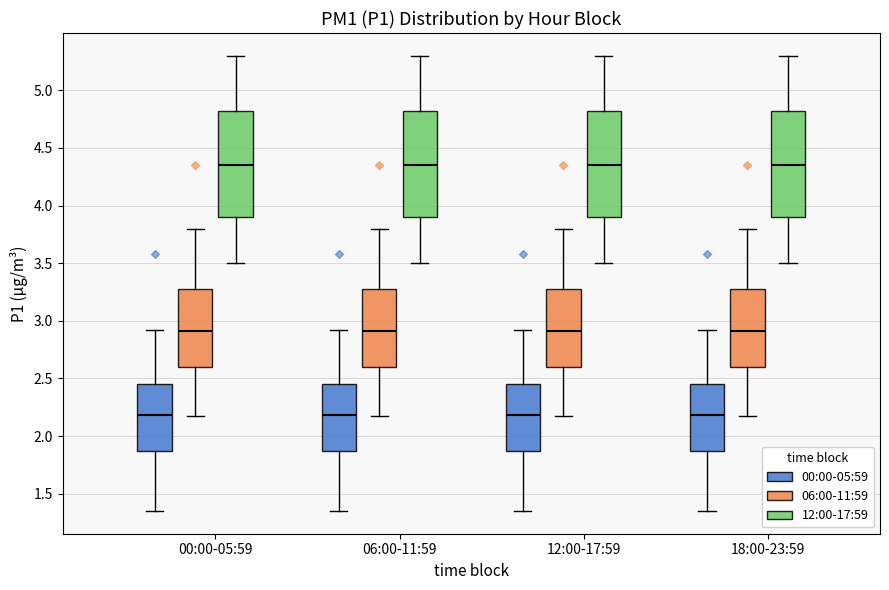

Where is the upper edge of the box for 12:00-17:59 (12:00-17:59) on the y-axis? The values are not printed on the chart, so give them approximately, as read against the axis.

4.85